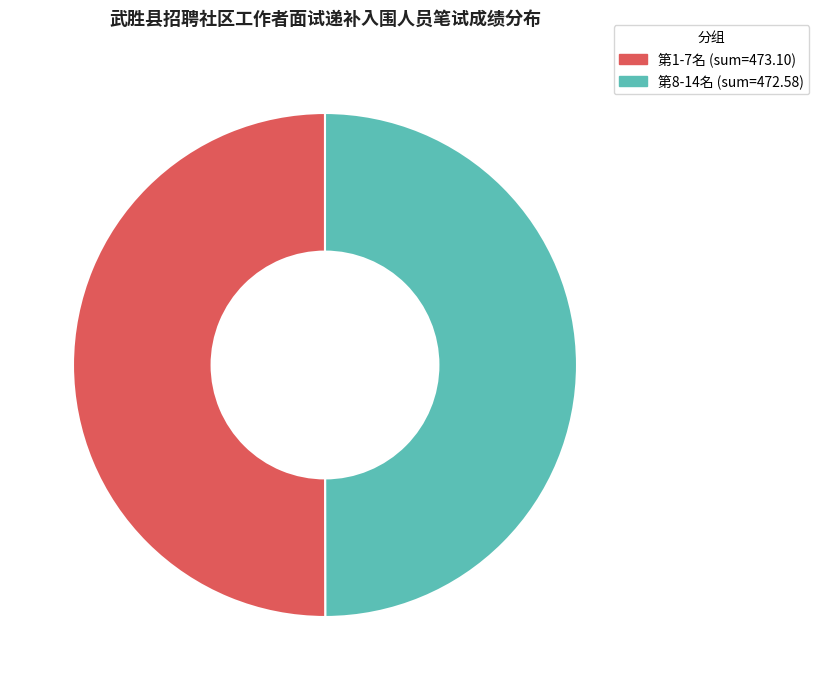

Is it true that 袁丹 is 1% of the pie?

False